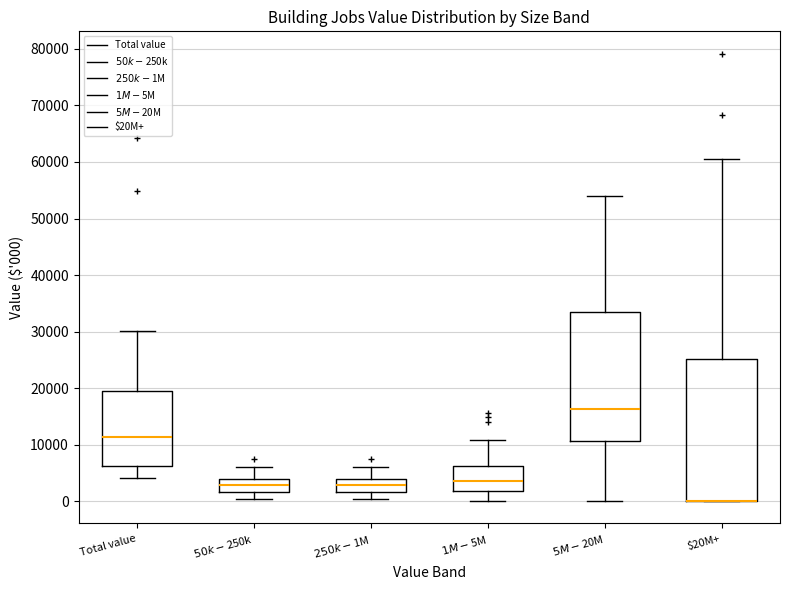

Reading left to right, read every box against the y-axis: the position of its median line, the range the box covers, and the ends of its whiskers. The values are not printed on the chart, so give them approximately, as read against the axis.

Total value: median 11000, box 6000 to 19000, whiskers 4000 to 30000
$50k-$250k: median 3000, box 2000 to 4000, whiskers 0 to 6000
$250k-$1M: median 3000, box 2000 to 4000, whiskers 0 to 6000
$1M-$5M: median 4000, box 2000 to 6000, whiskers 0 to 11000
$5M-$20M: median 16000, box 11000 to 33000, whiskers 0 to 54000
$20M+: median 0 (drawn on the box's lower edge), box 0 to 25000, whiskers 0 to 61000